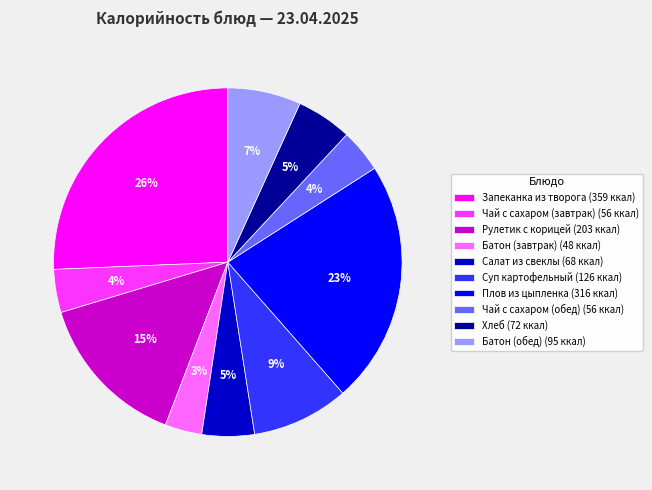

Which slice is the largest?

Запеканка из творога